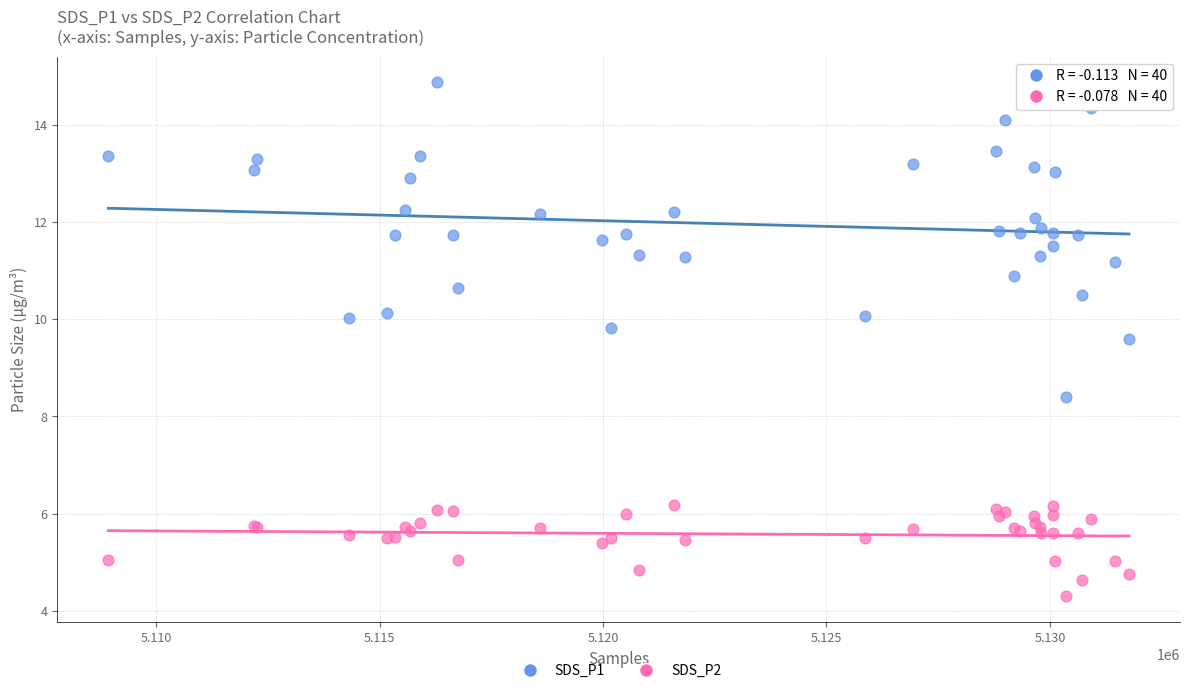

Which series reaches the maximum Y coordinate?

SDS_P1